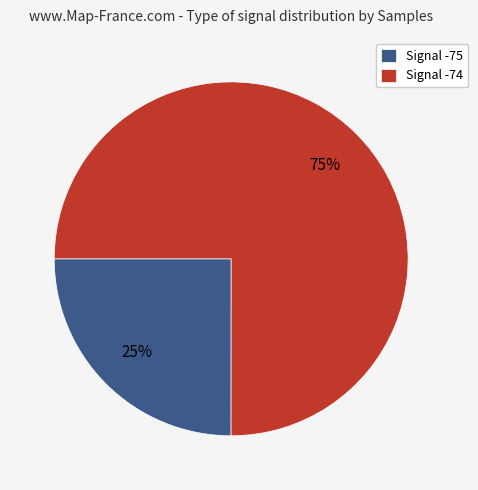

To the nearest percent, what portion does Signal -74 represent?

75%